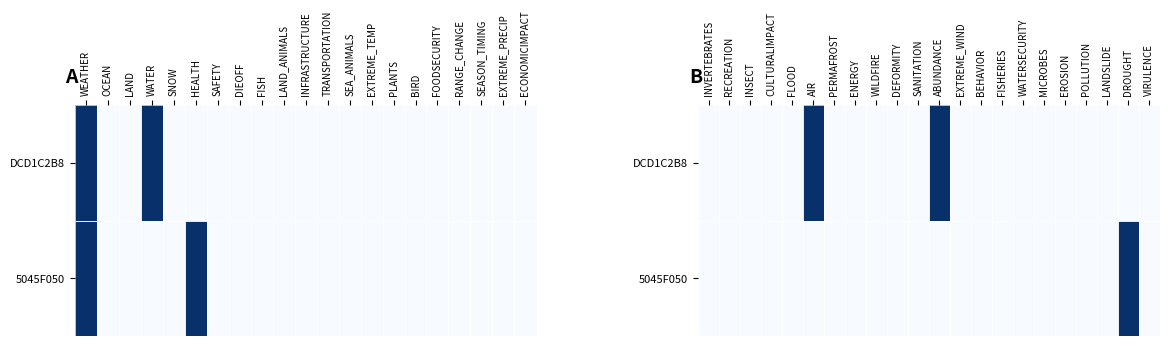

What is the highest value of the DCD1C2B8 series?

1